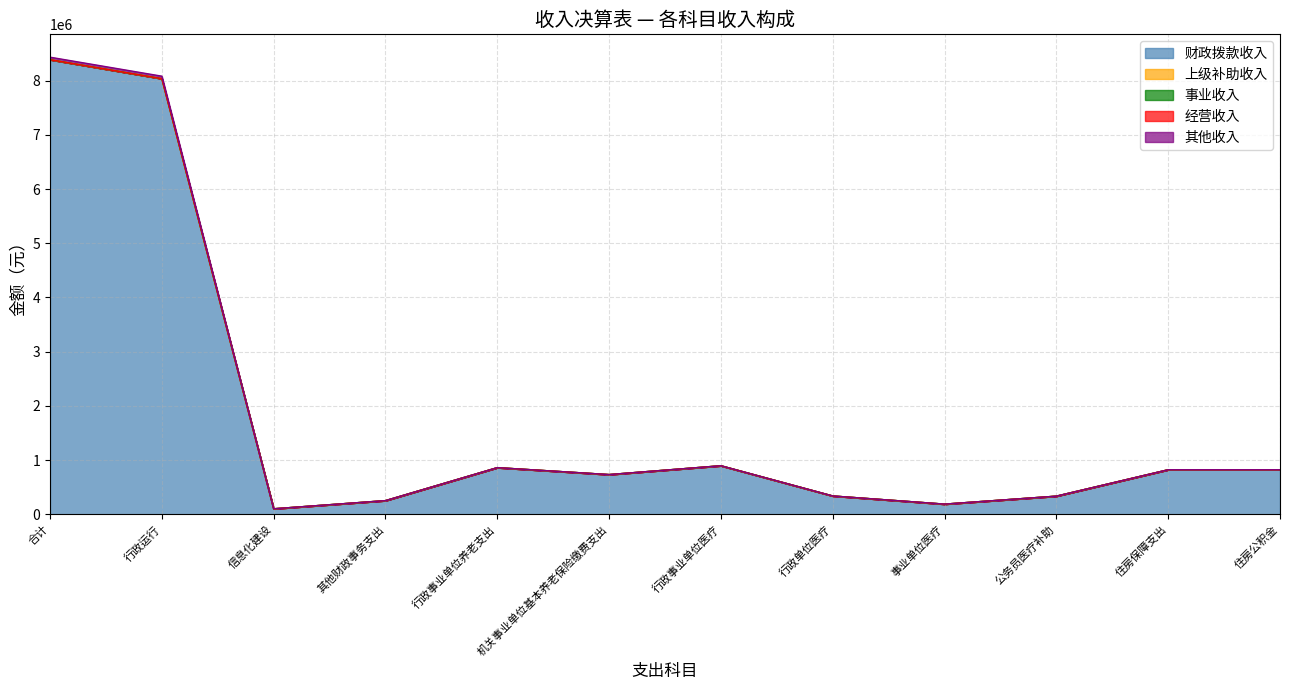

What are all the series names shown in the legend?

财政拨款收入, 上级补助收入, 事业收入, 经营收入, 其他收入